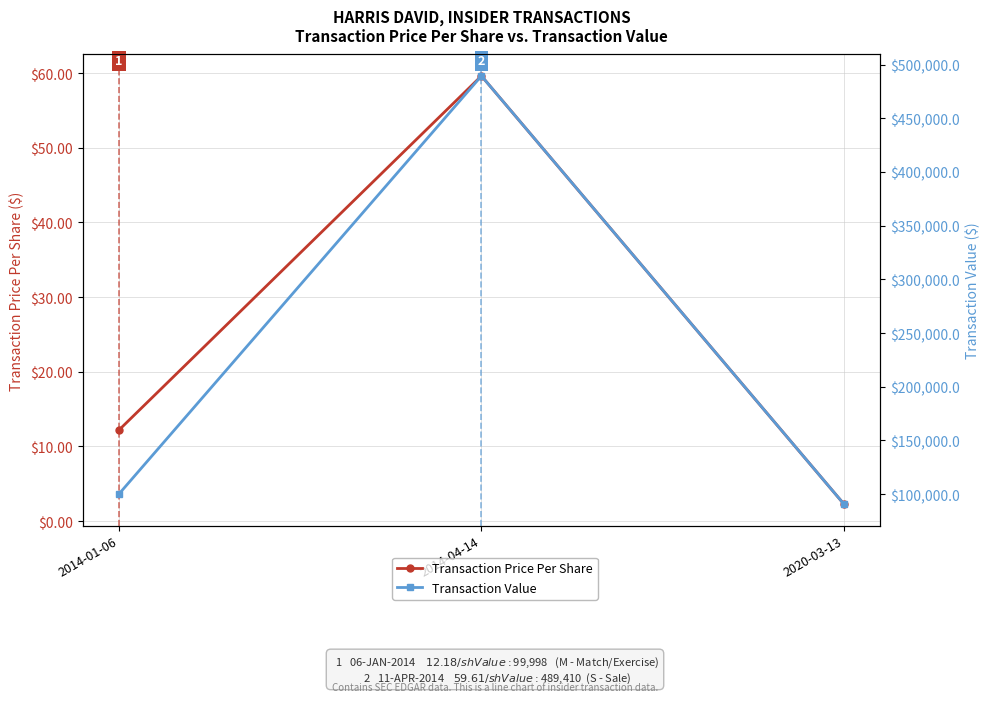

What is the minimum value shown in the chart?

2.3